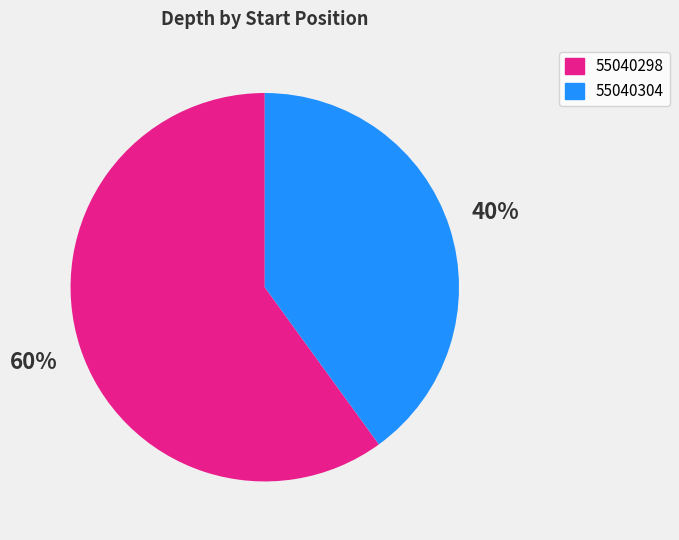

How many slices are in this pie chart?

2